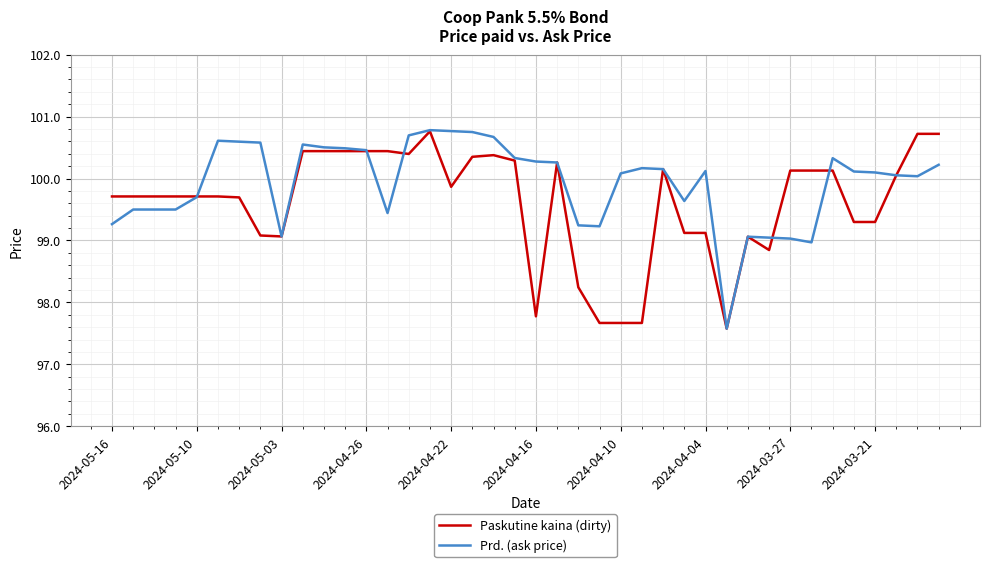

Which series has the largest total across all categories?

Prd. (ask price)